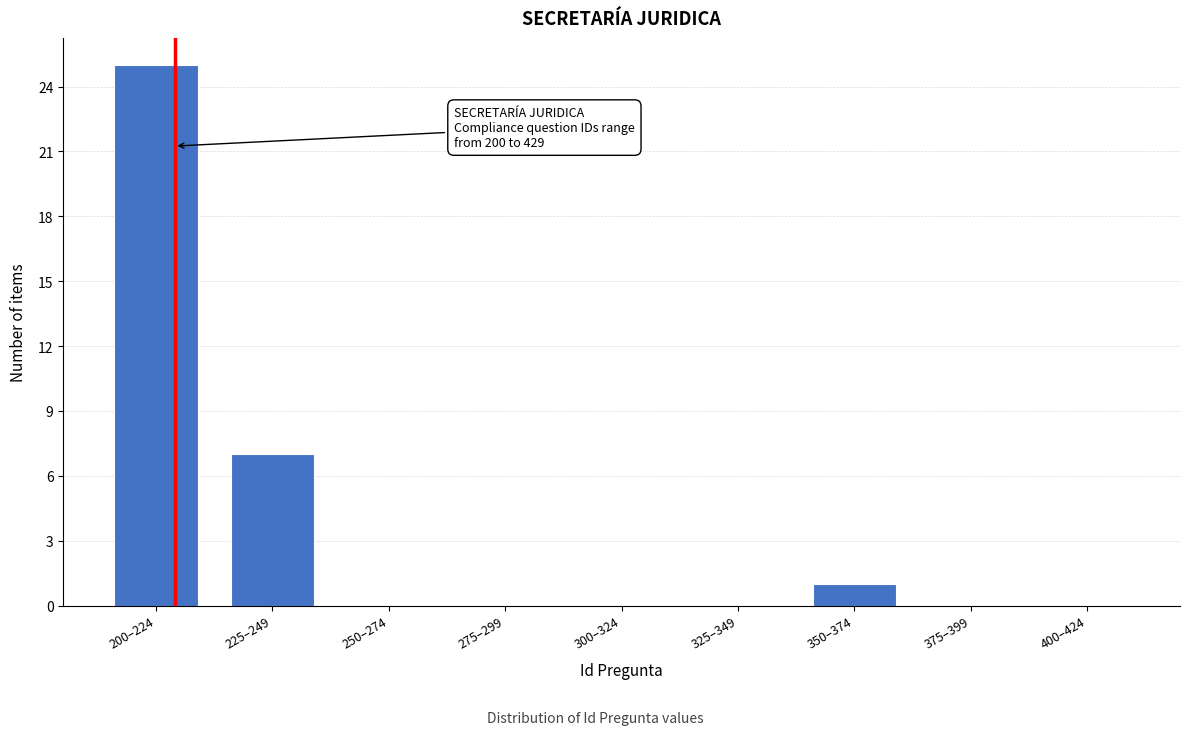

Reading right to left, what are all the values shown in this chart?

400–424=0	375–399=0	350–374=1	325–349=0	300–324=0	275–299=0	250–274=0	225–249=7	200–224=25